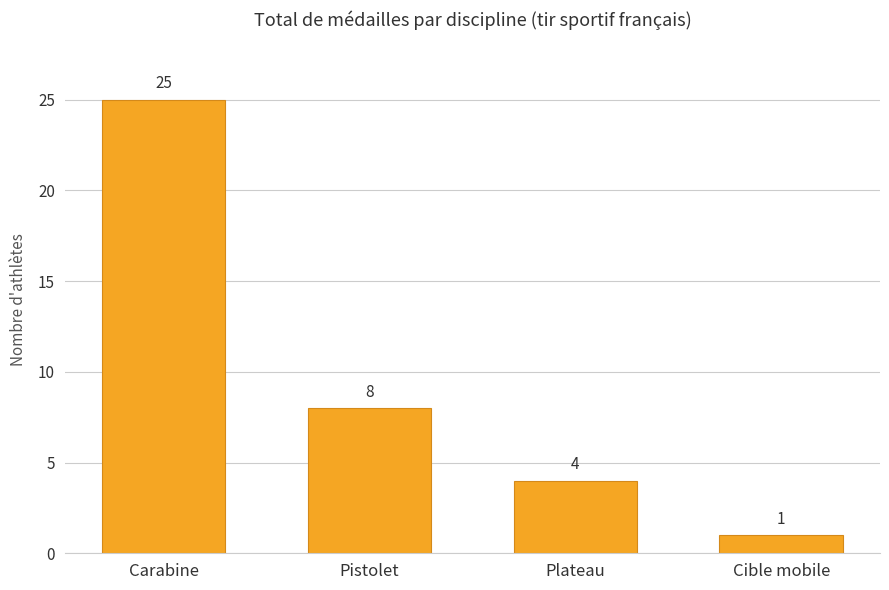

What is the change in value from Carabine to Cible mobile?

-24